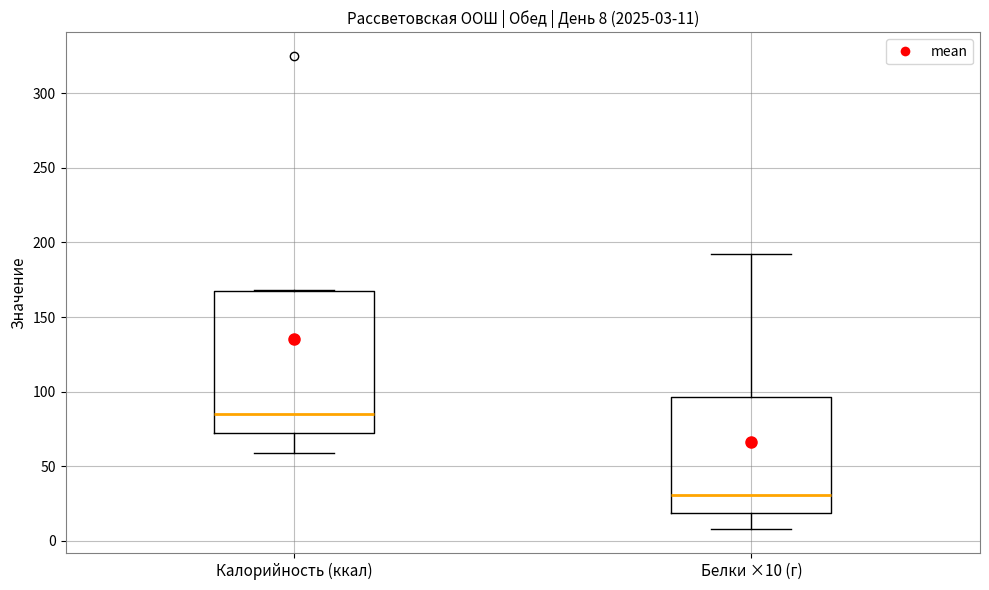

Which box has the lowest median line?

Белки ×10 (г)